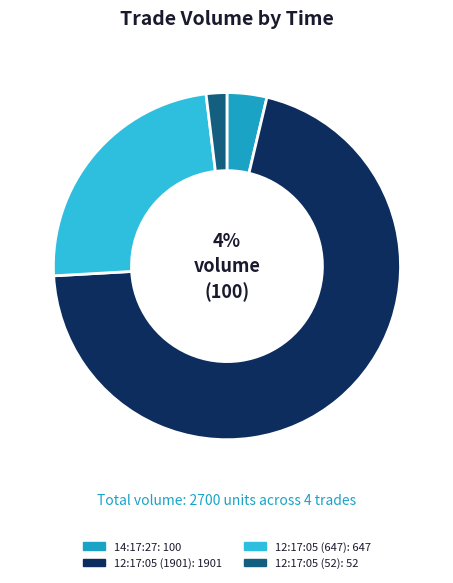

What is the ratio of the value at 14:17:27 to the value at 12:17:05 (52)?

1.9